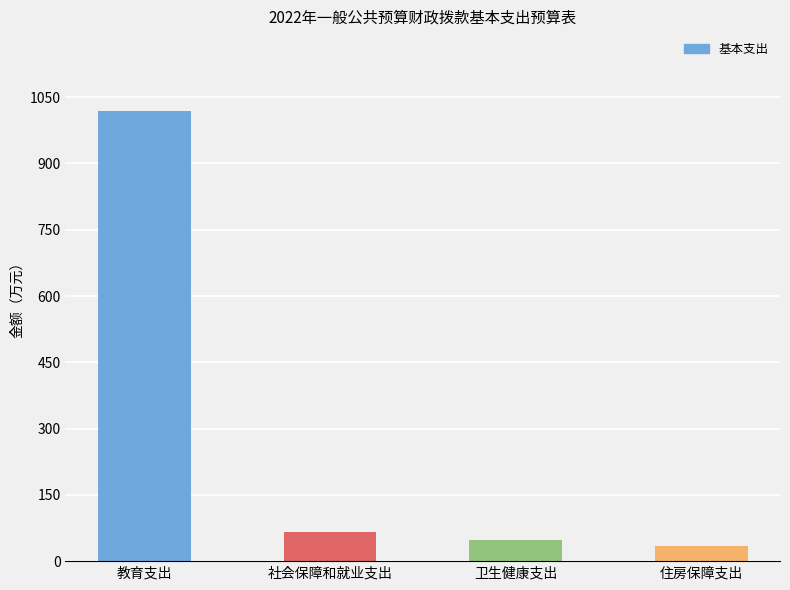

At which label is the value closest to 526?

社会保障和就业支出